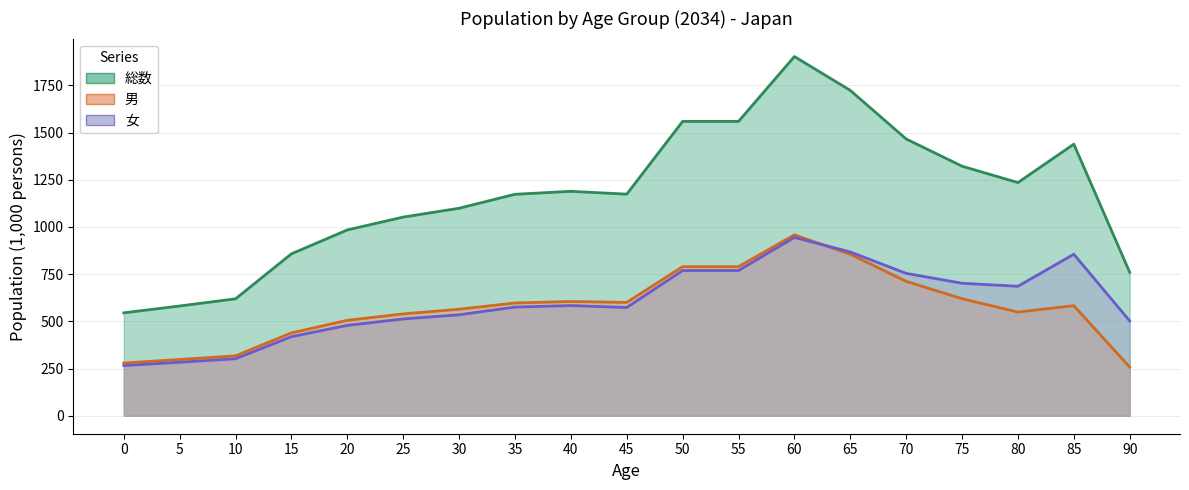

What is the maximum value for 女 (line)?

944.4